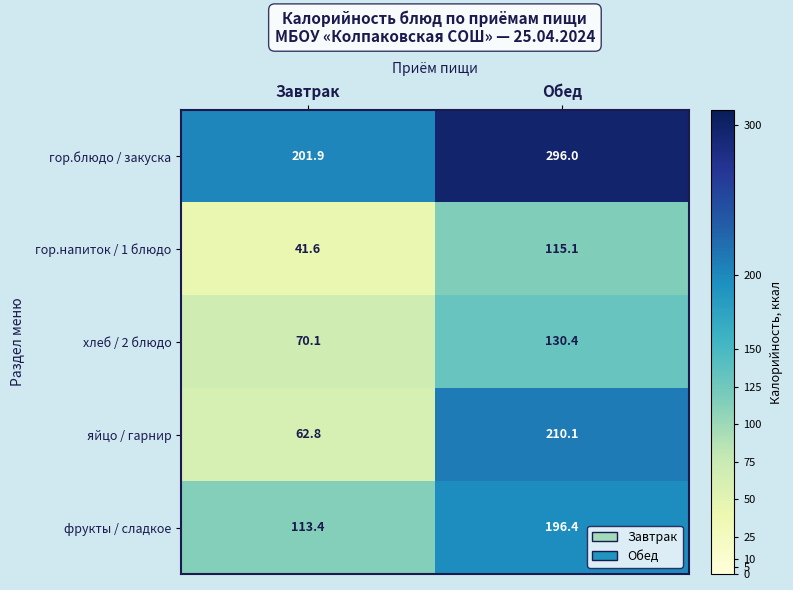

What is the difference between the гор.напиток / 1 блюдо values at Обед and Завтрак?

73.5